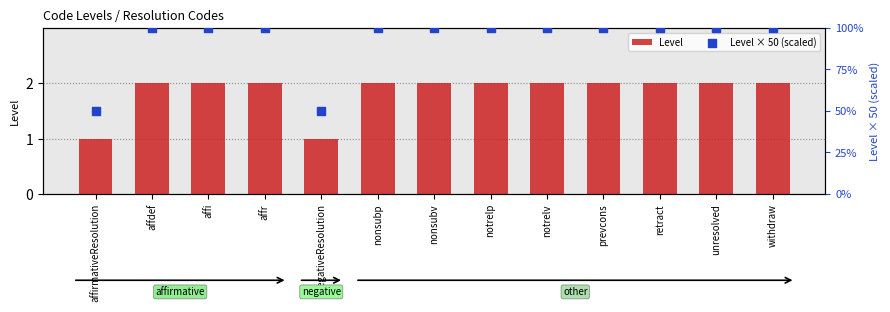

Is the value of Level at affi greater than the value of Level × 50 (scaled) at withdraw?

No